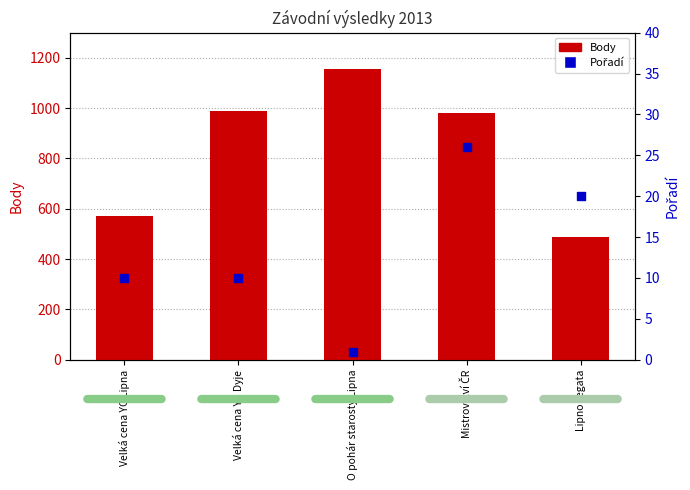

At how many categories does at least one series exceed 401?

5